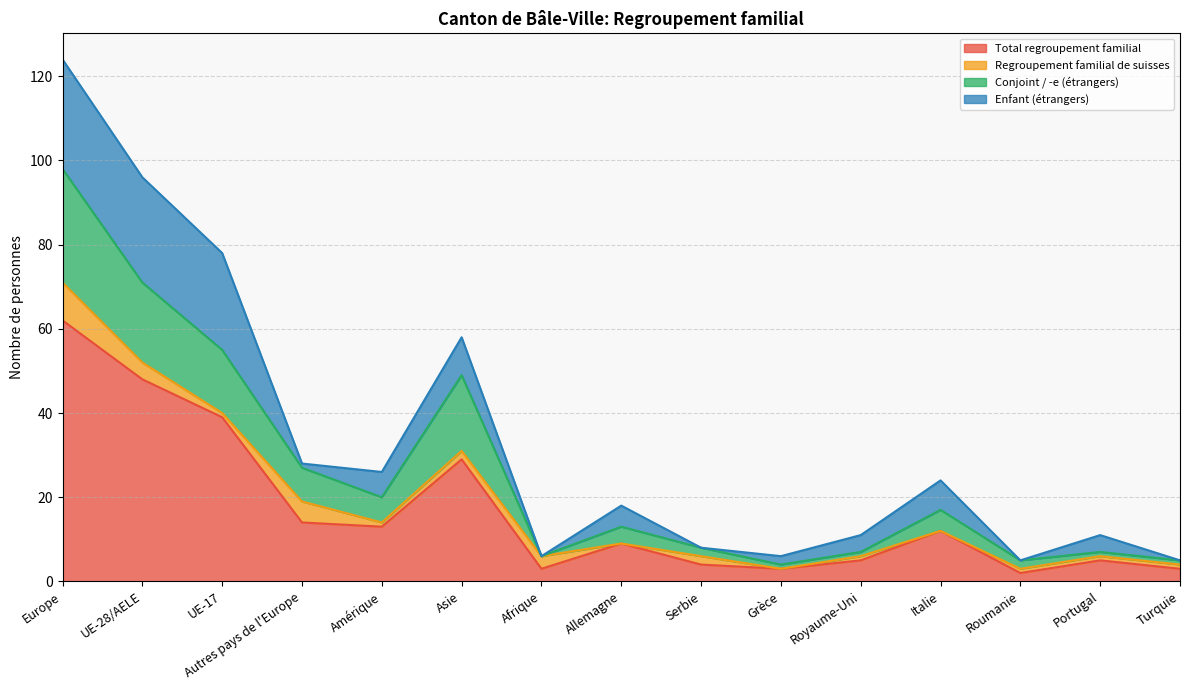

Is it true that Conjoint / -e (étrangers) equals 104 at UE-28/AELE?

False